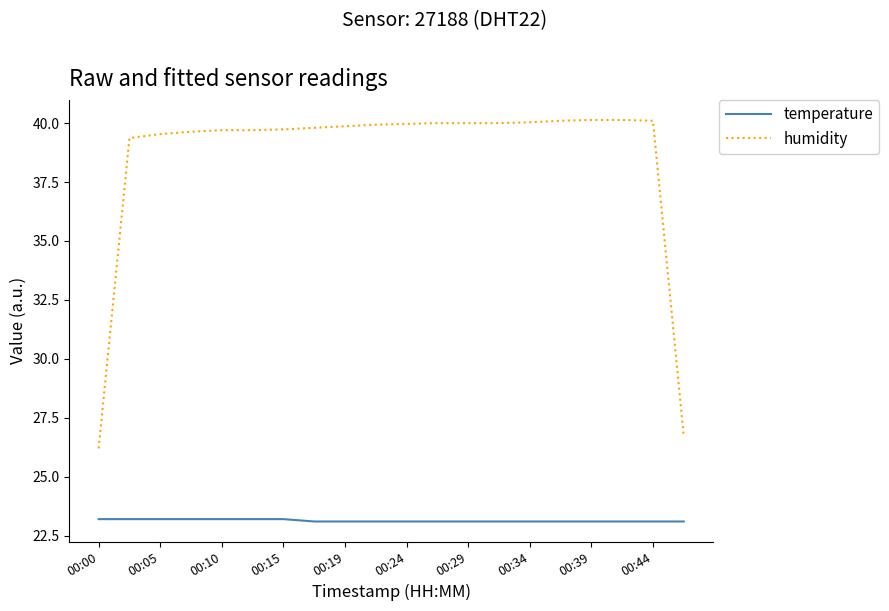

What is the minimum value shown in the chart?

23.1